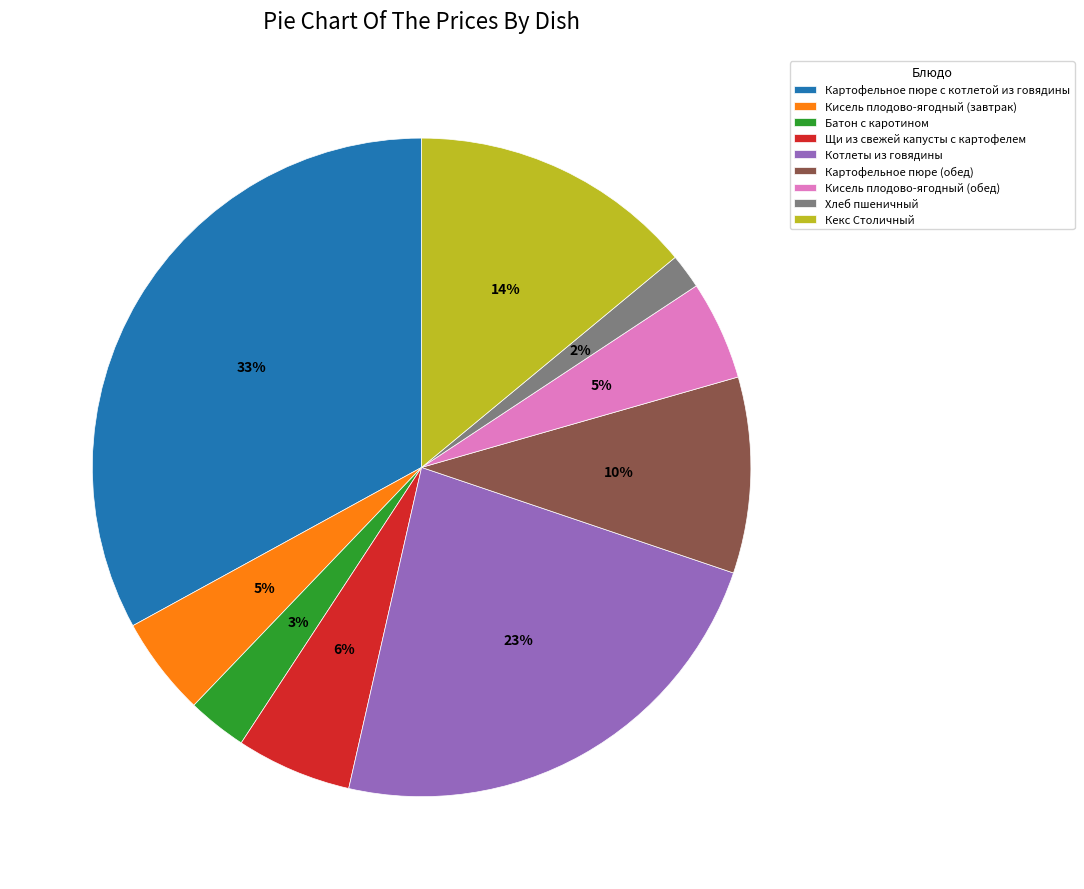

What percentage is the Кекс Столичный slice, to the nearest percent?

14%